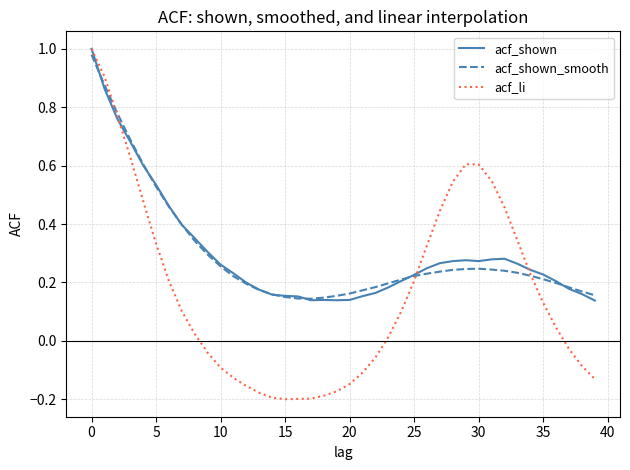

Which series has the largest range (max minus min)?

acf_li